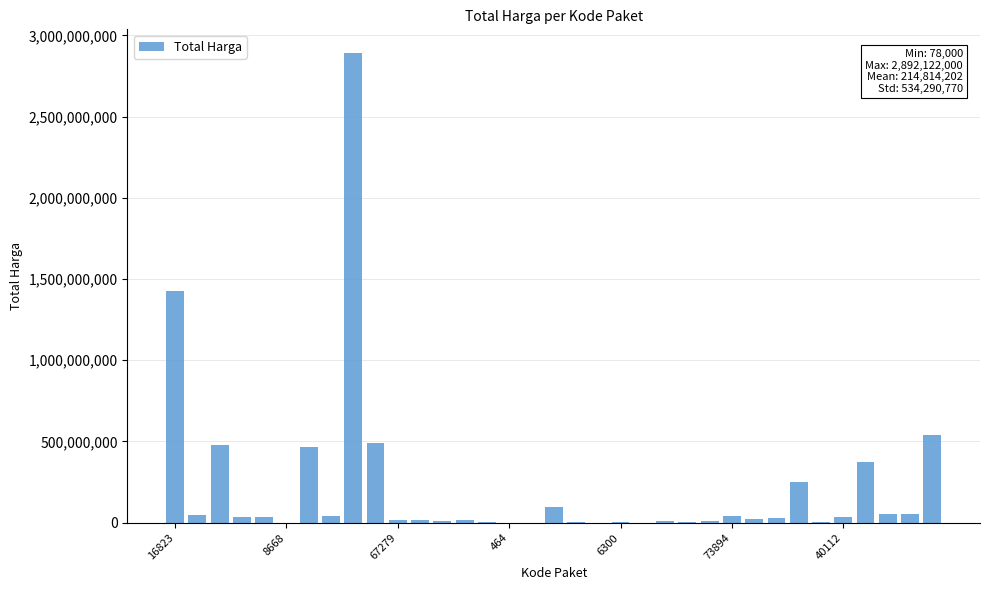

What is the greatest value displayed?

2892122000